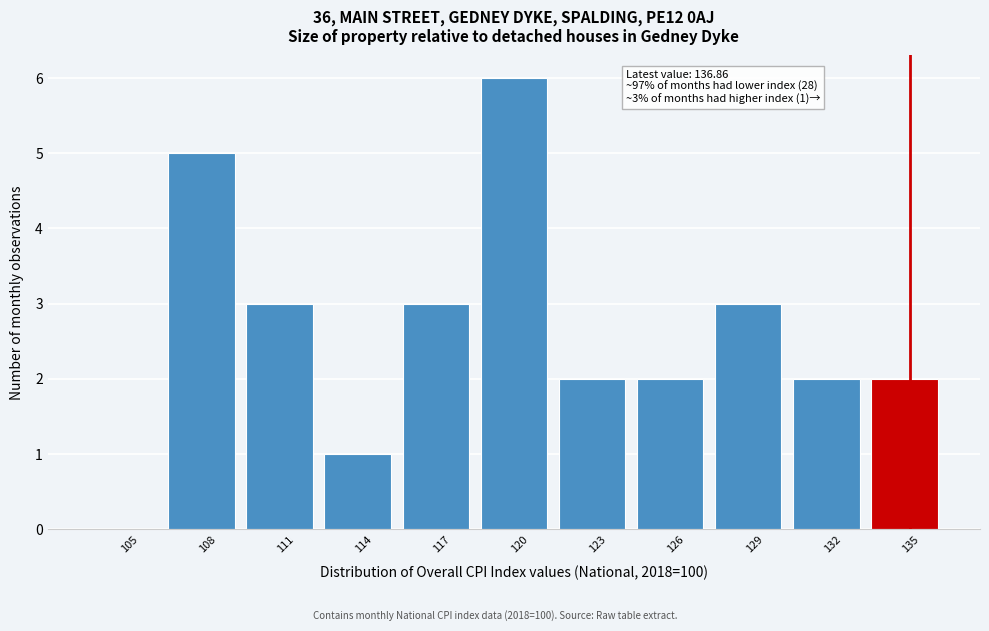

Reading right to left, list all the values displayed in this chart.

135=2	132=2	129=3	126=2	123=2	120=6	117=3	114=1	111=3	108=5	105=0